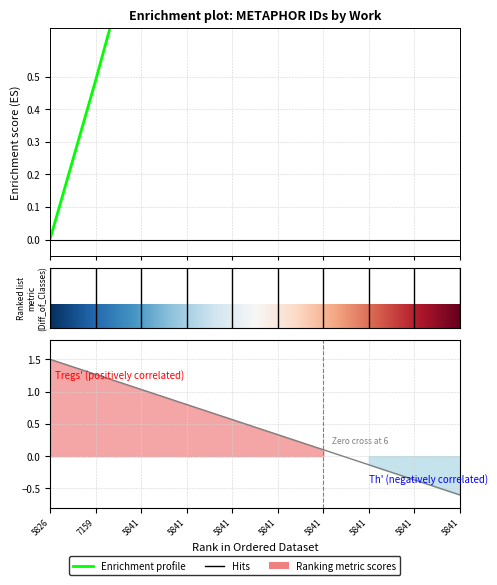

How many lines are shown in the chart?

1